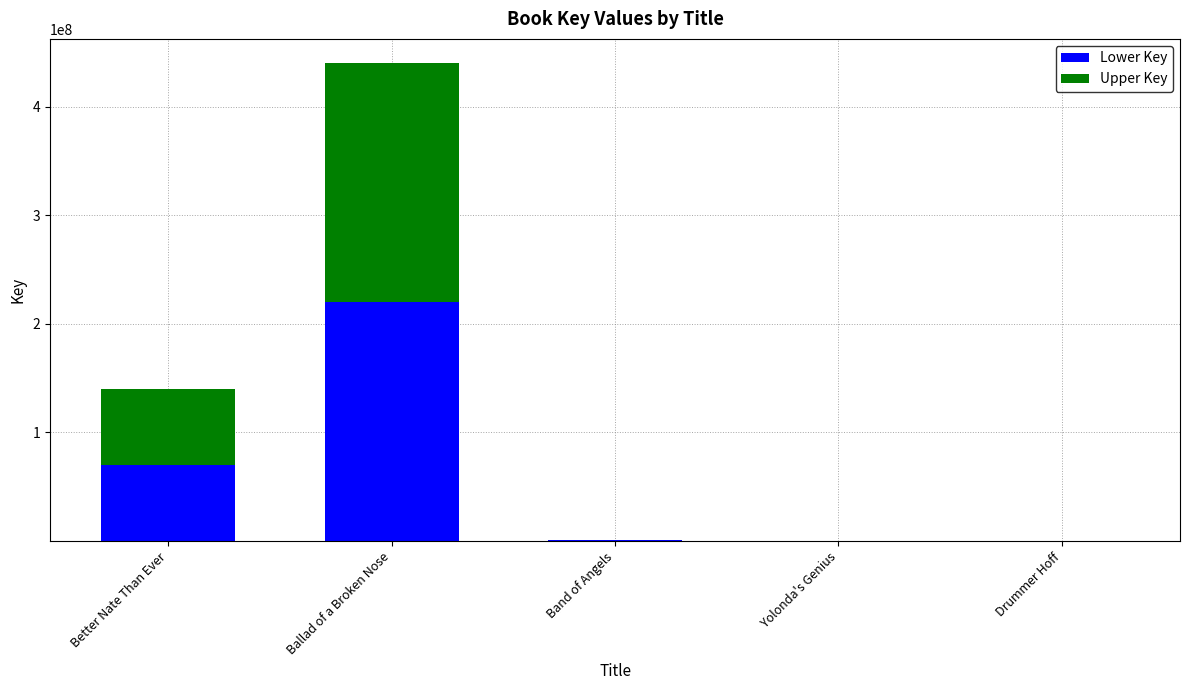

At which category is the sum across all series the highest?

Ballad of a Broken Nose